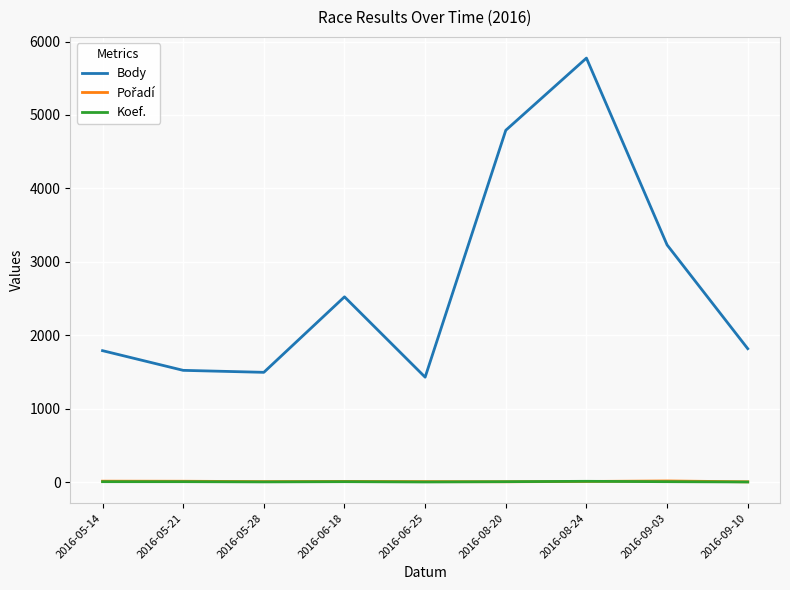

True or false: Koef. and Body cross at least once.

False